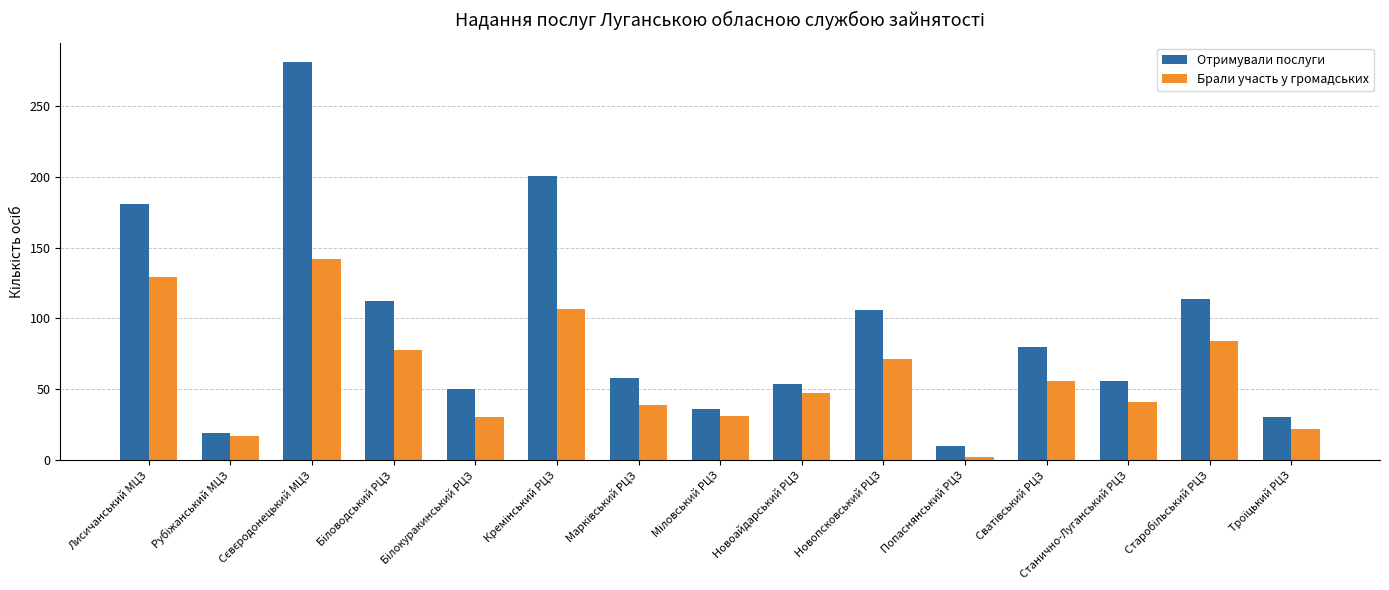

Which series has the largest total across all categories?

Отримували послуги